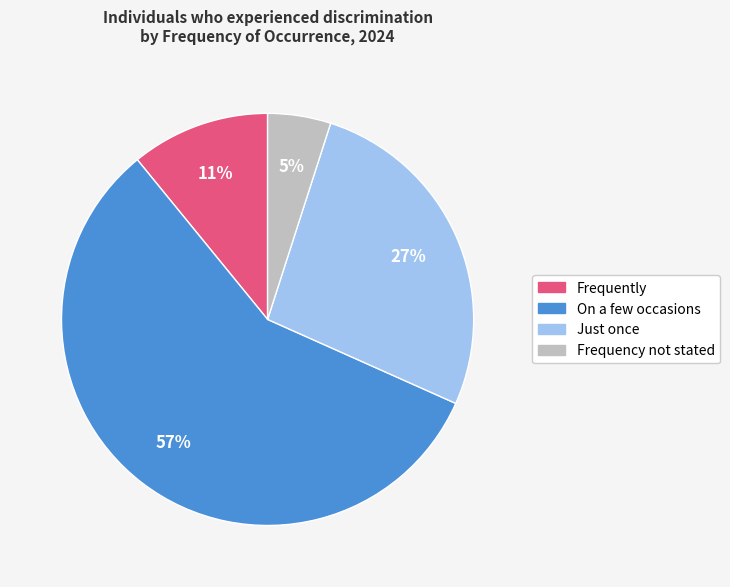

To the nearest percent, what percentage of the pie is Frequency not stated?

5%